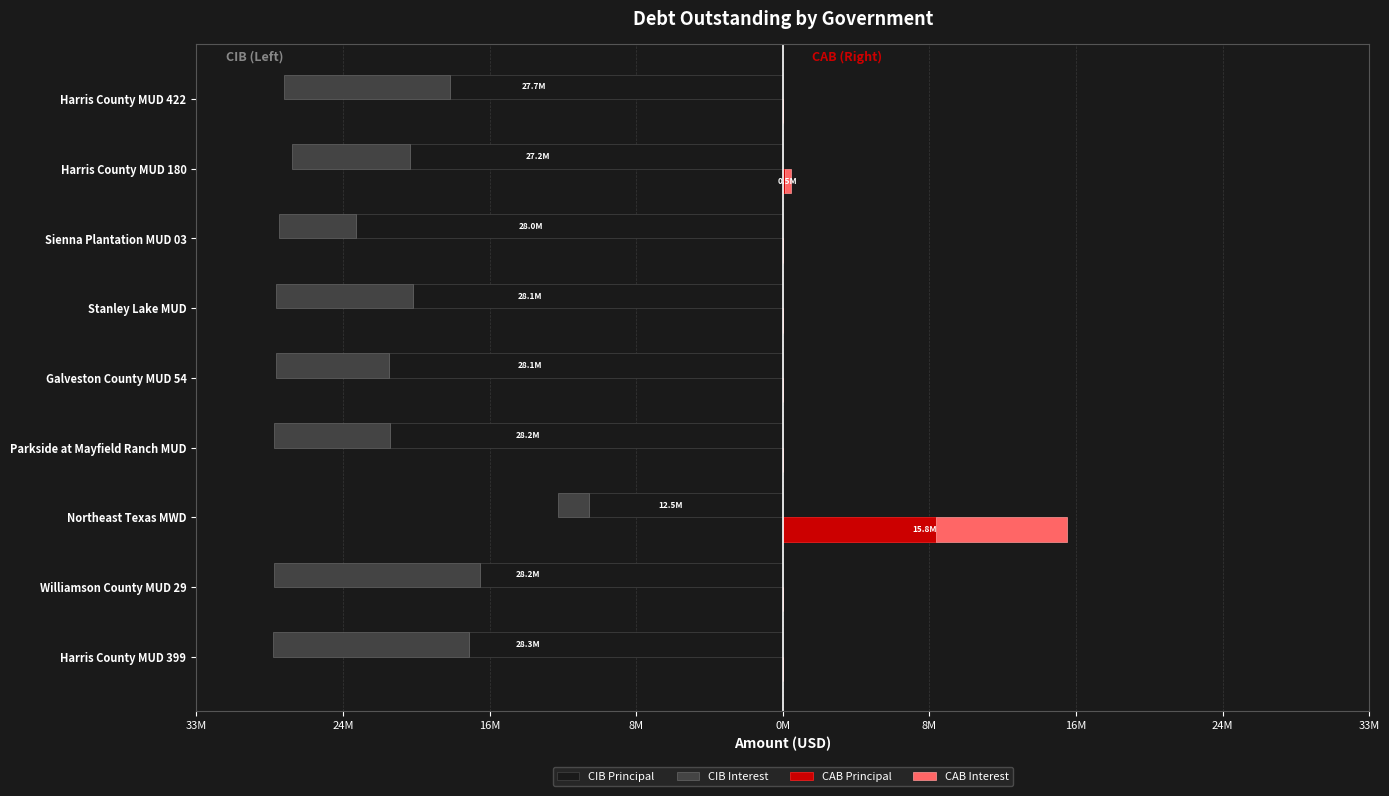

How many categories are shown in the chart?

9